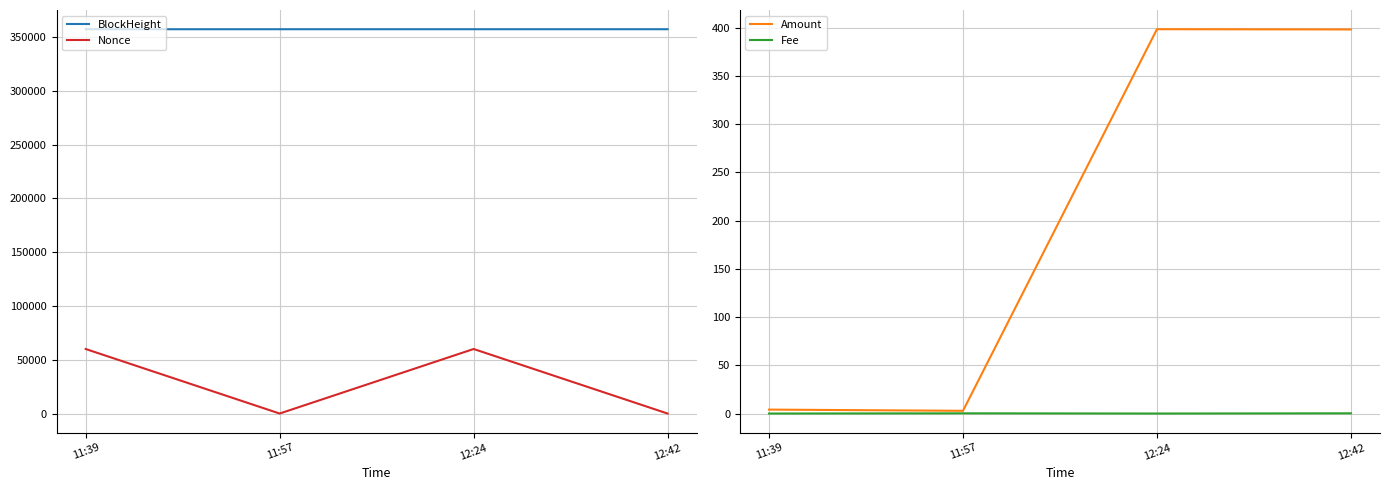

How many intersections are there between Amount and Nonce?

3